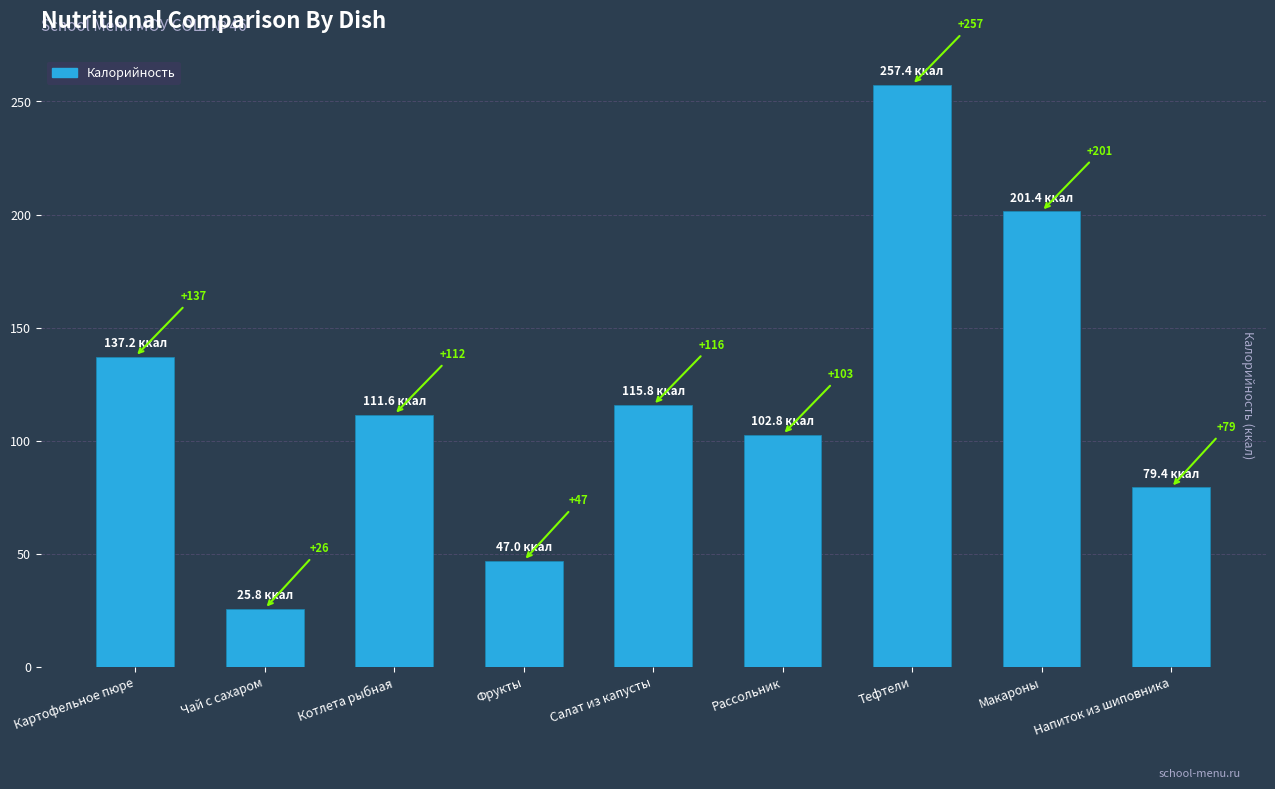

The chart shows a value of 25.8 at Чай с сахаром. True or false?

True